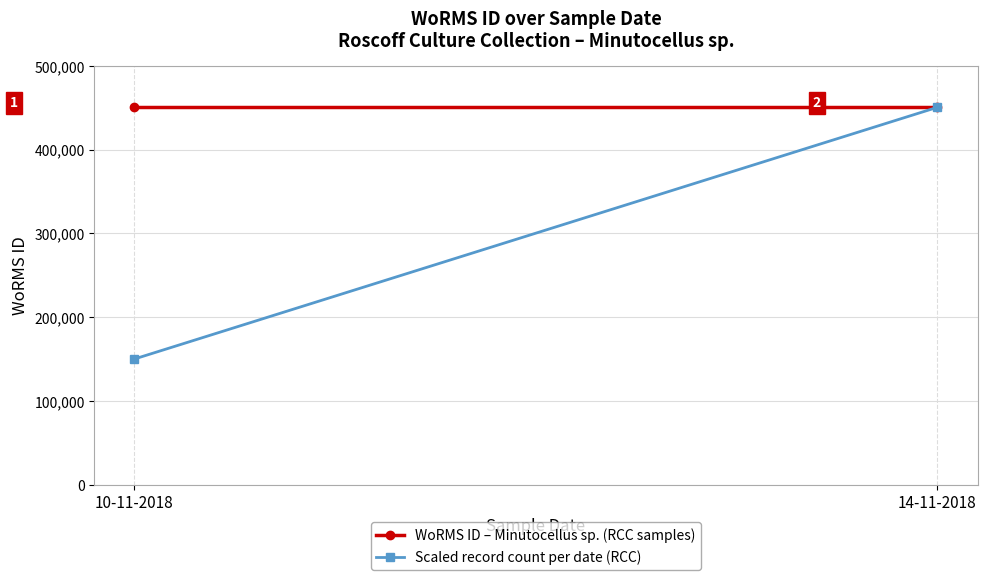

Between 10-11-2018 and 14-11-2018, which series saw the biggest shift?

Scaled record count per date (RCC)